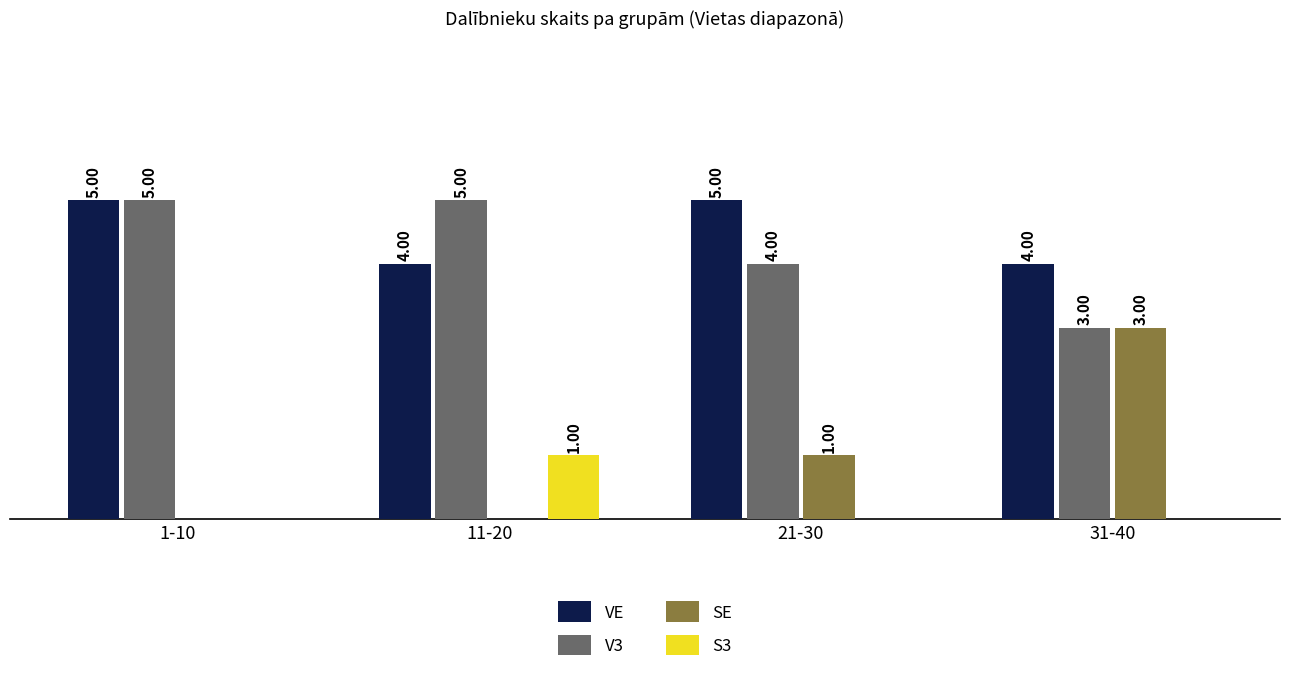

Which series changed the most between 1-10 and 31-40?

SE